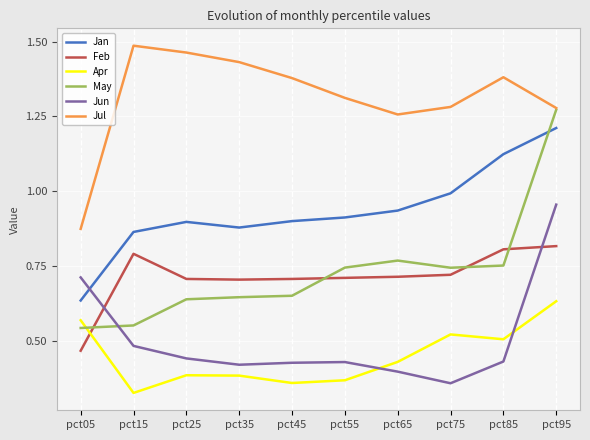

True or false: Apr and Jun cross at least once.

True